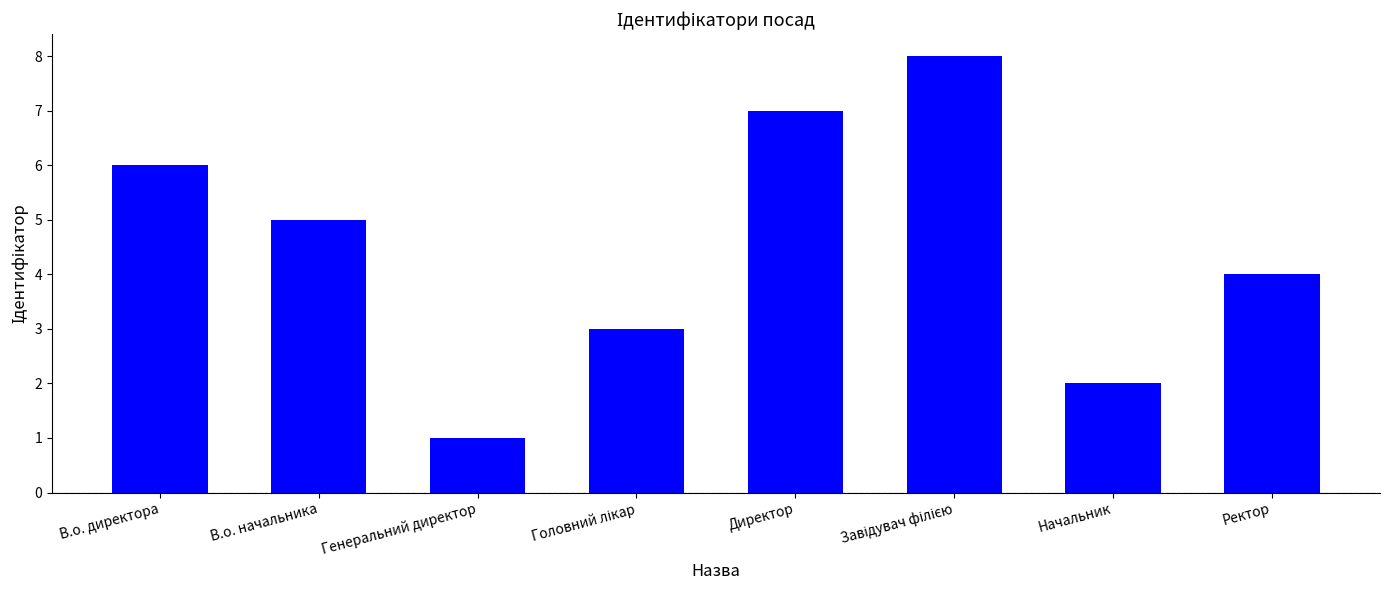

Between В.о. начальника and В.о. директора, which is larger?

В.о. директора